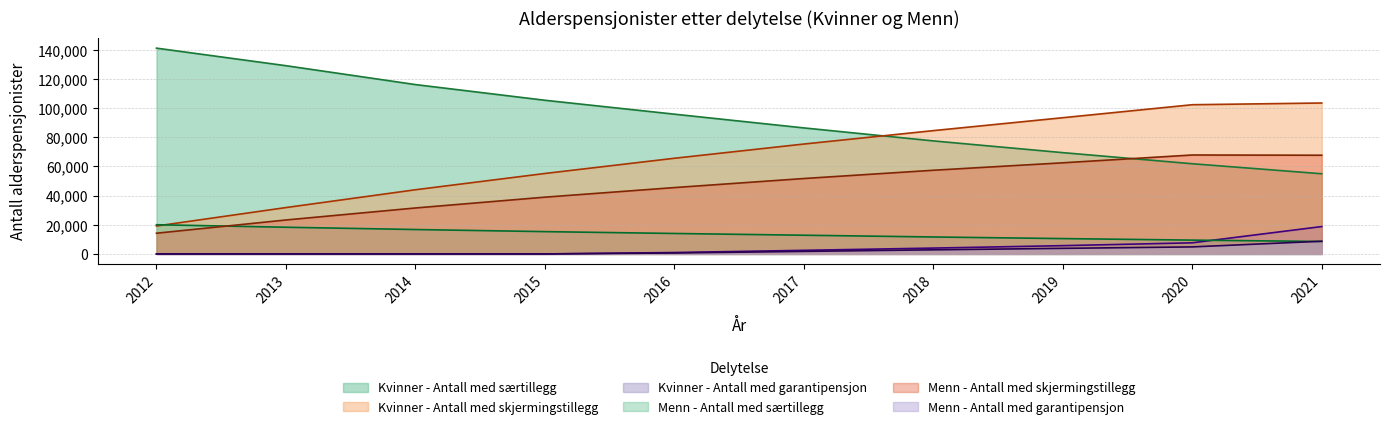

The Kvinner - Antall med skjermingstillegg series shows 8842 at 2012. True or false?

False